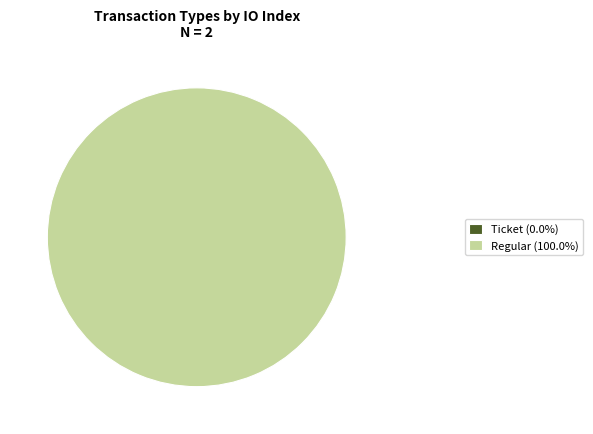

To the nearest percent, what is the difference between the Regular and Ticket slice percentages?

100%